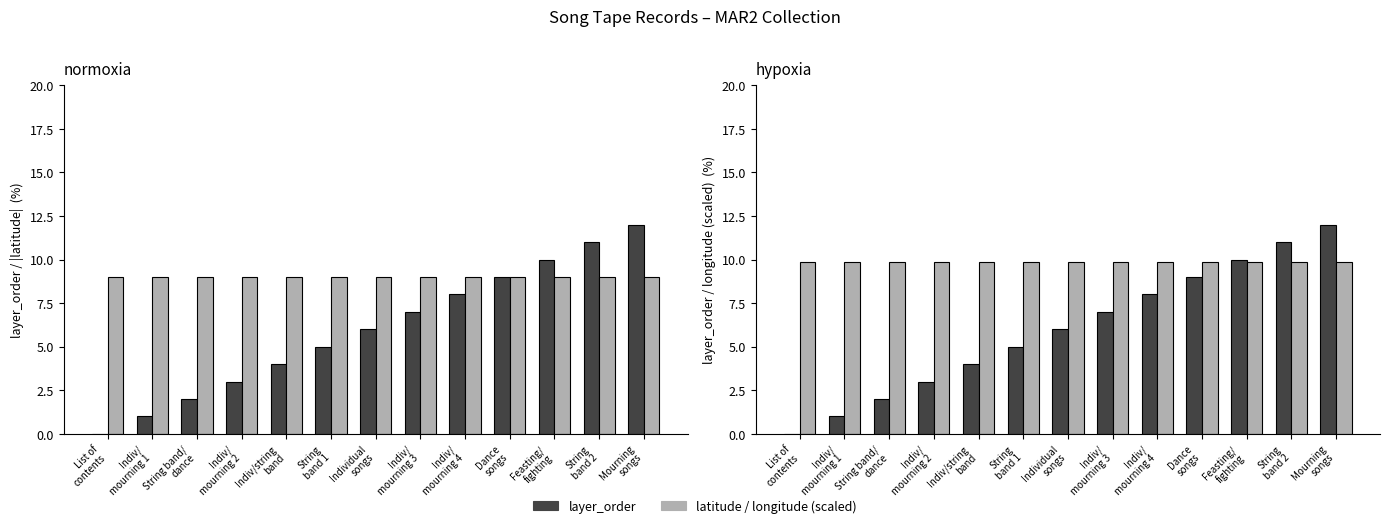

Between Indiv/
mourning 2 and Dance
songs, which series saw the biggest shift?

layer_order